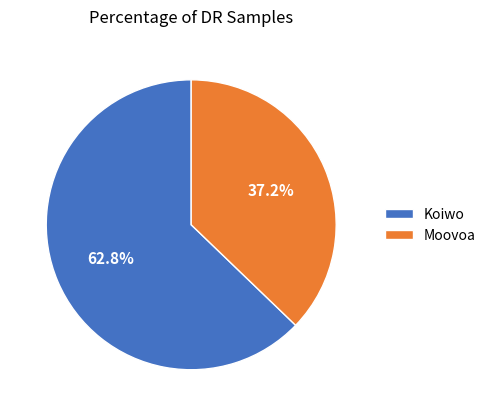

Is Koiwo the majority of the pie?

Yes